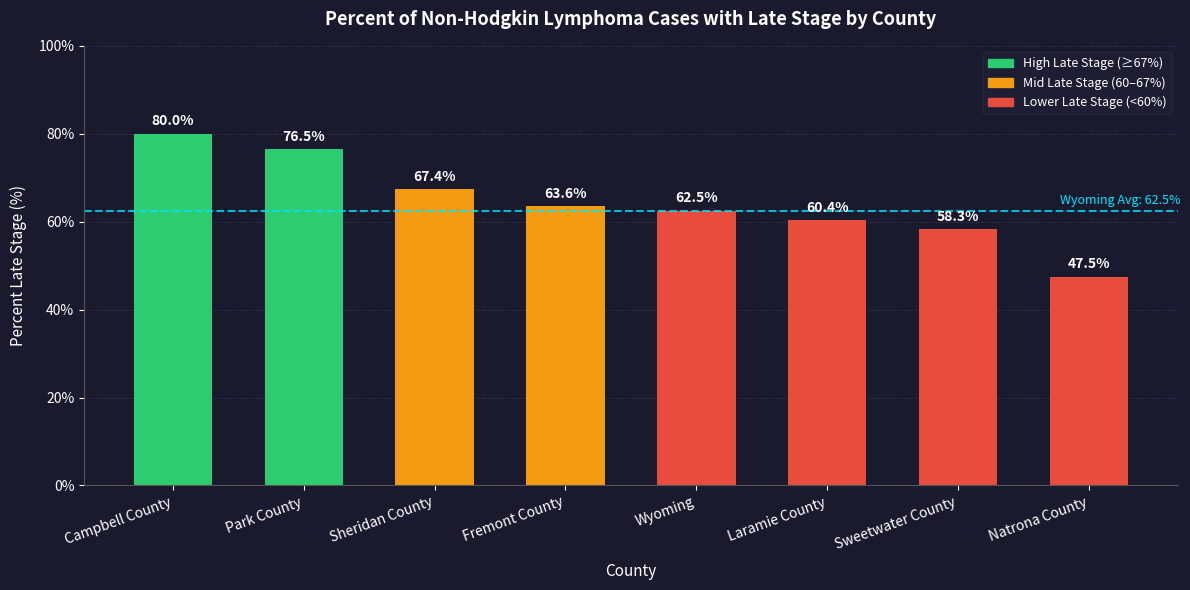

List the labels in order of value, largest first.

Campbell County, Park County, Sheridan County, Fremont County, Wyoming, Laramie County, Sweetwater County, Natrona County